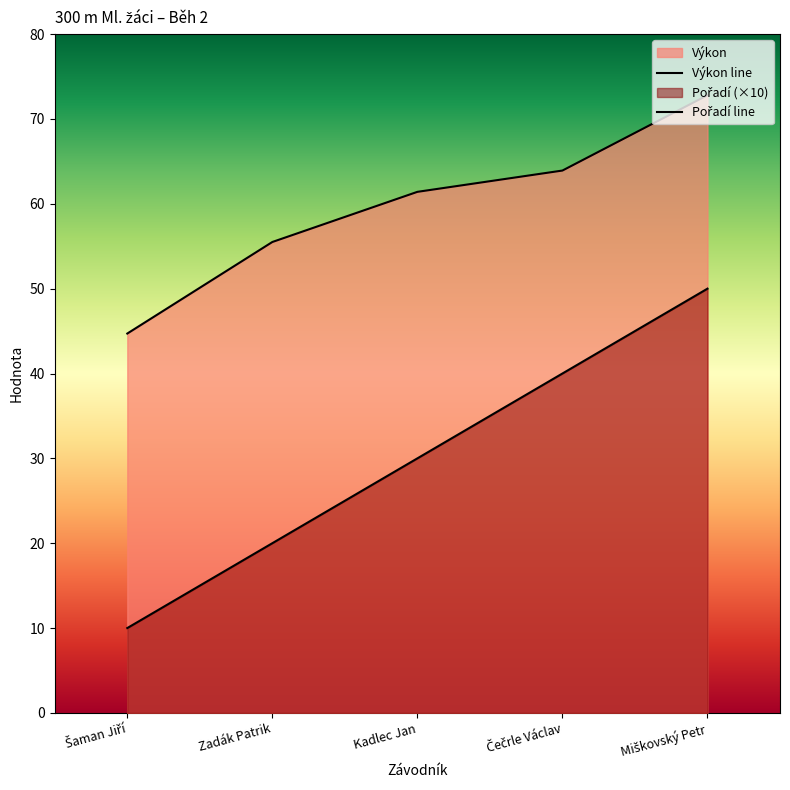

True or false: Výkon line and Pořadí line intersect in this chart.

False